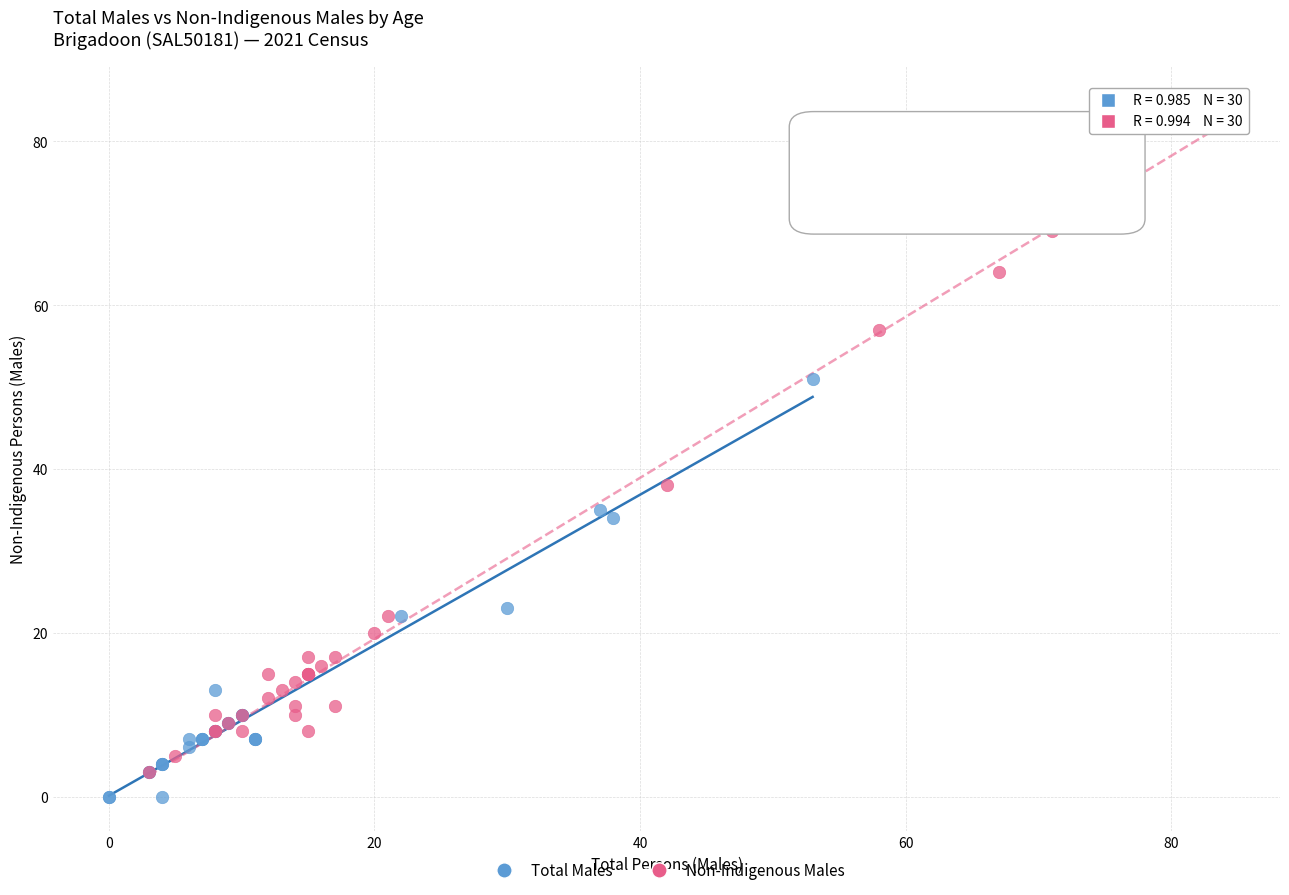

Which series has the largest Y range (max minus min)?

Non-Indigenous Males